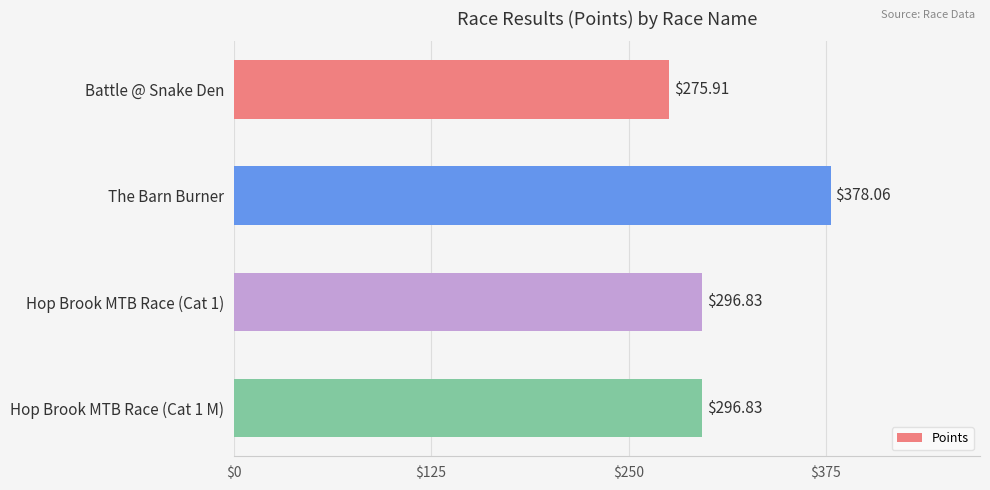

How many data points are less than 296?

1